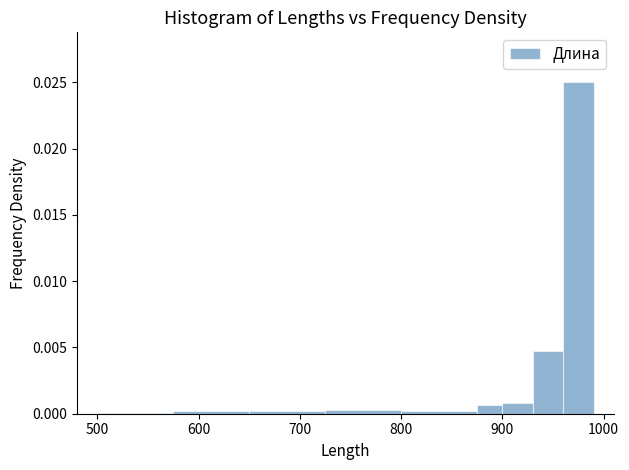

Around what value on the x-axis is the tallest bar? Give the approximate position of its centre, as read against the axis.

980